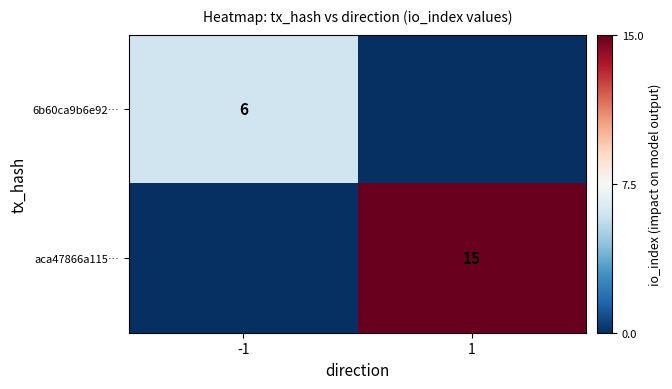

The aca47866a115… series shows 9 at 1. True or false?

False